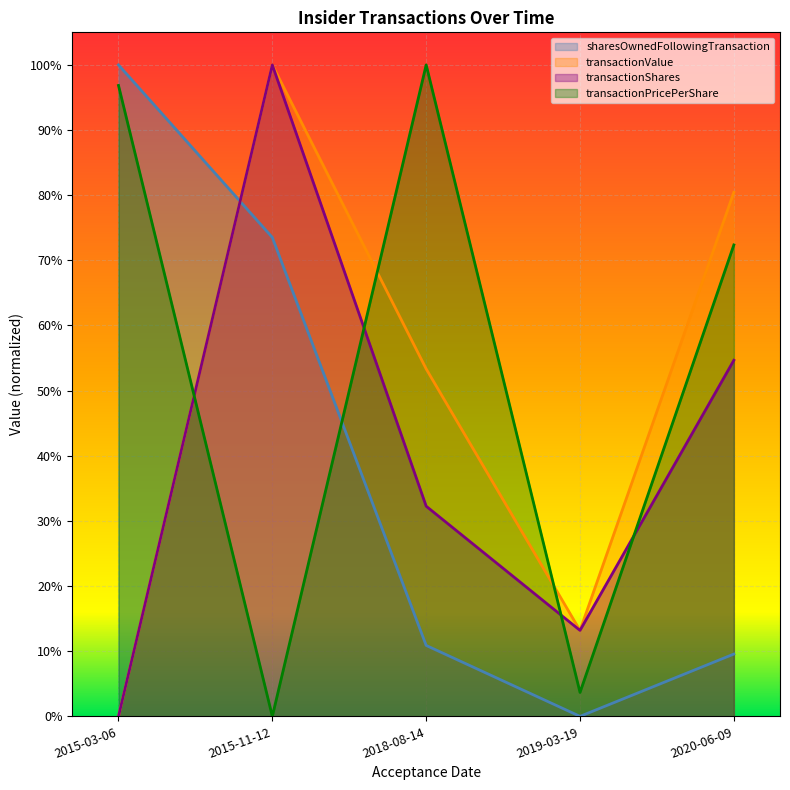

How many categories are shown in the chart?

5